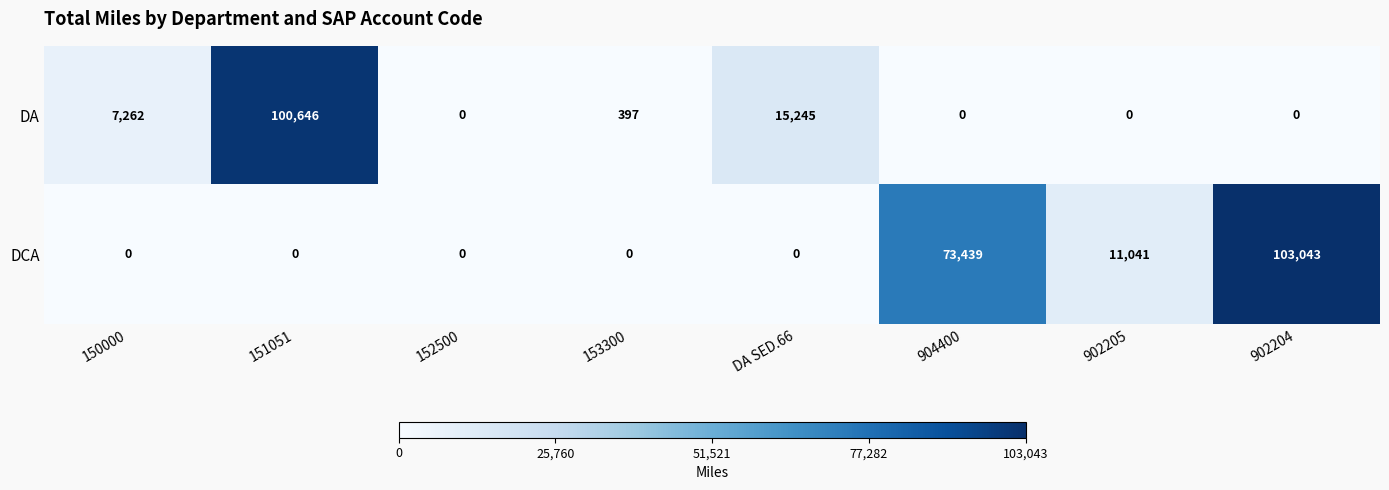

The value of DCA at 902204 is 152998. True or false?

False